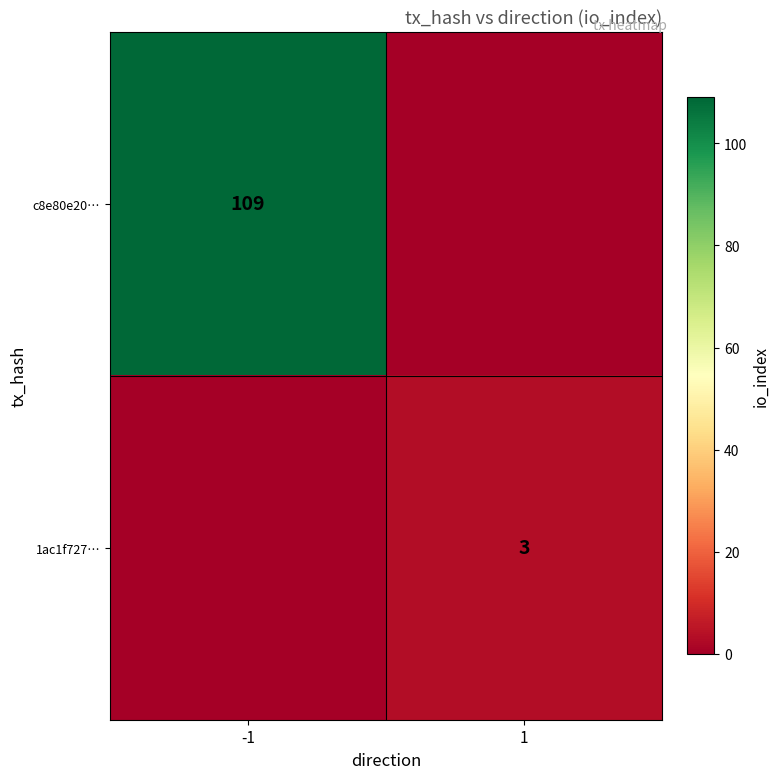

True or false: 1ac1f727… has a value of 3 at 1.

True